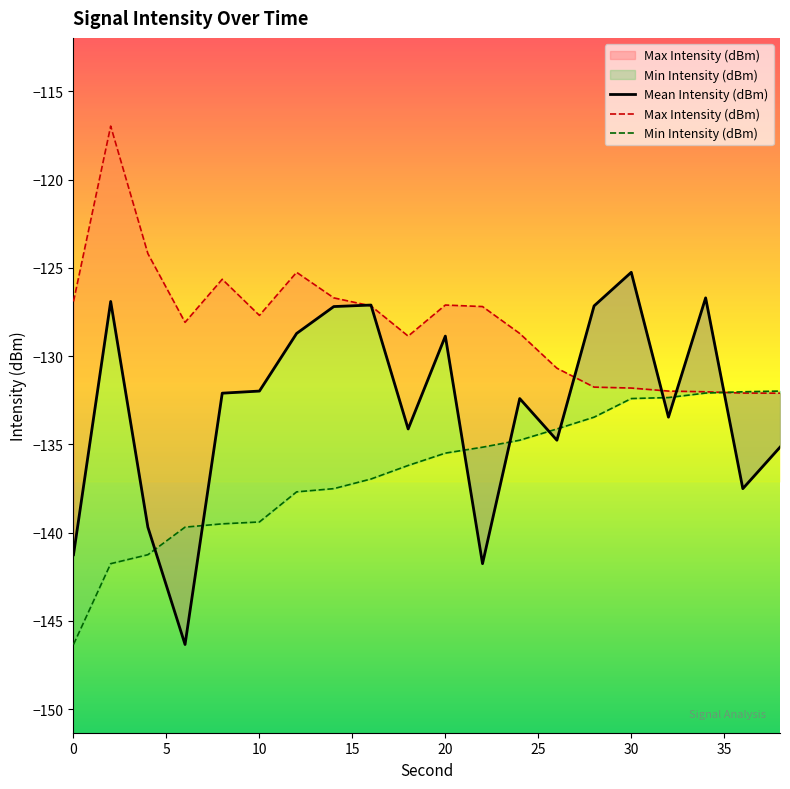

How many categories are shown in the chart?

20